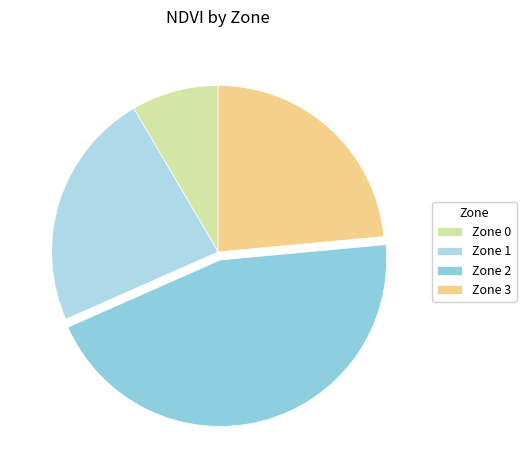

How many slices are in this pie chart?

4